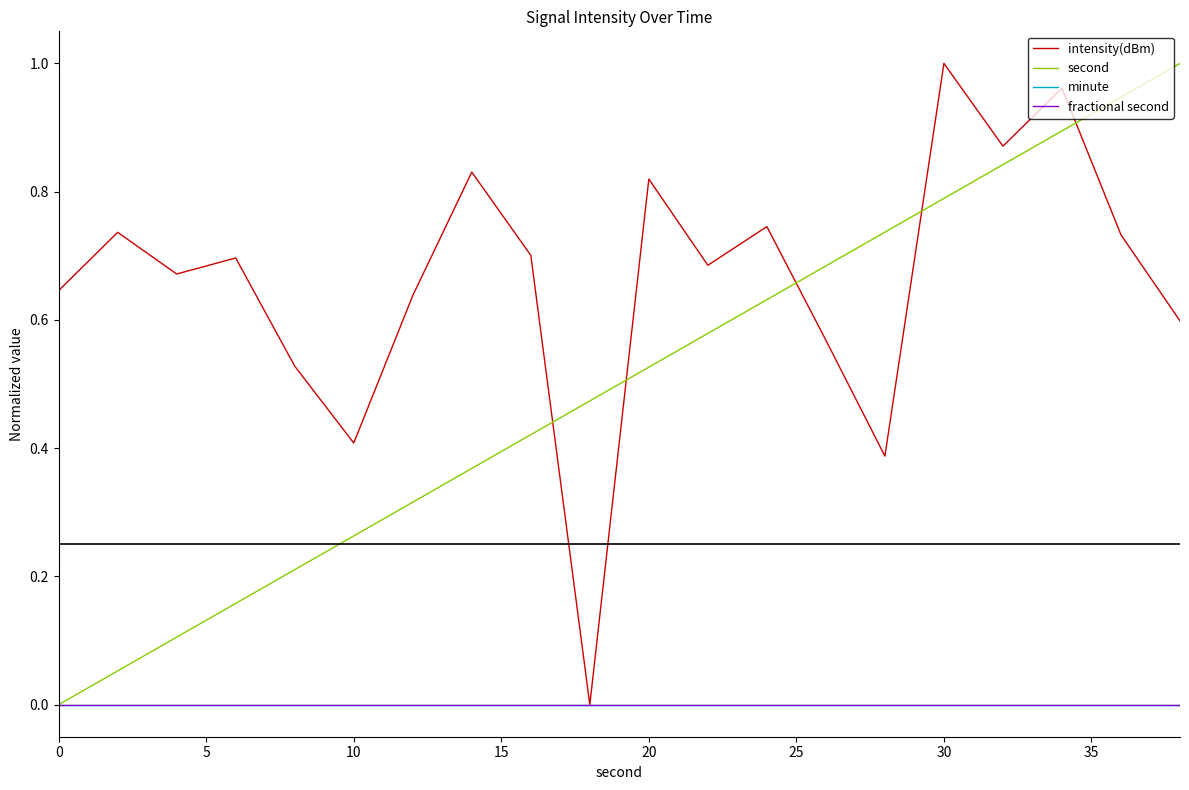

At how many categories does at least one series exceed 0?

20